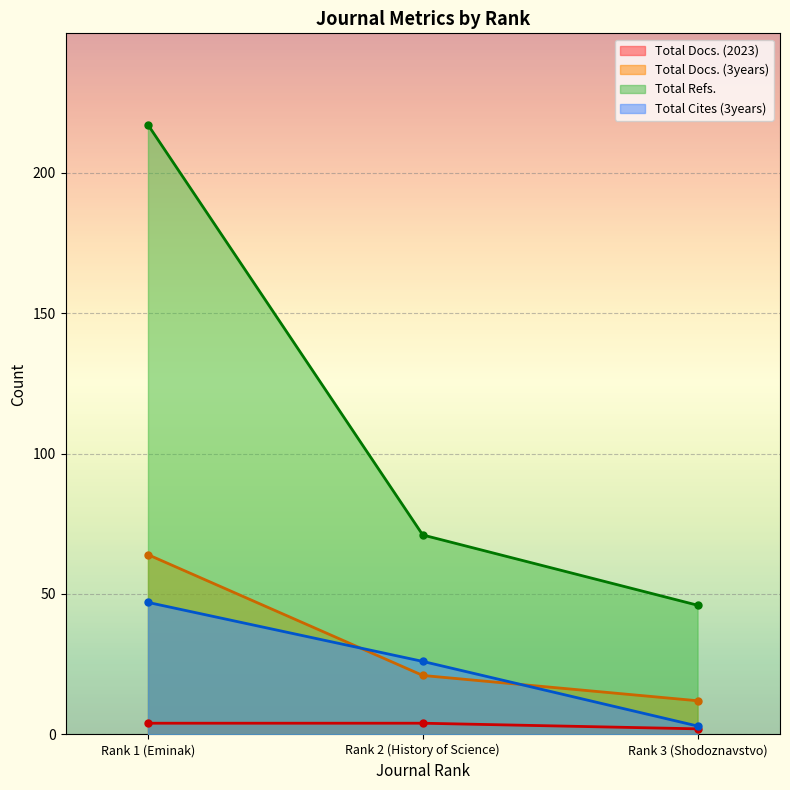

How many data points does each series have?

3